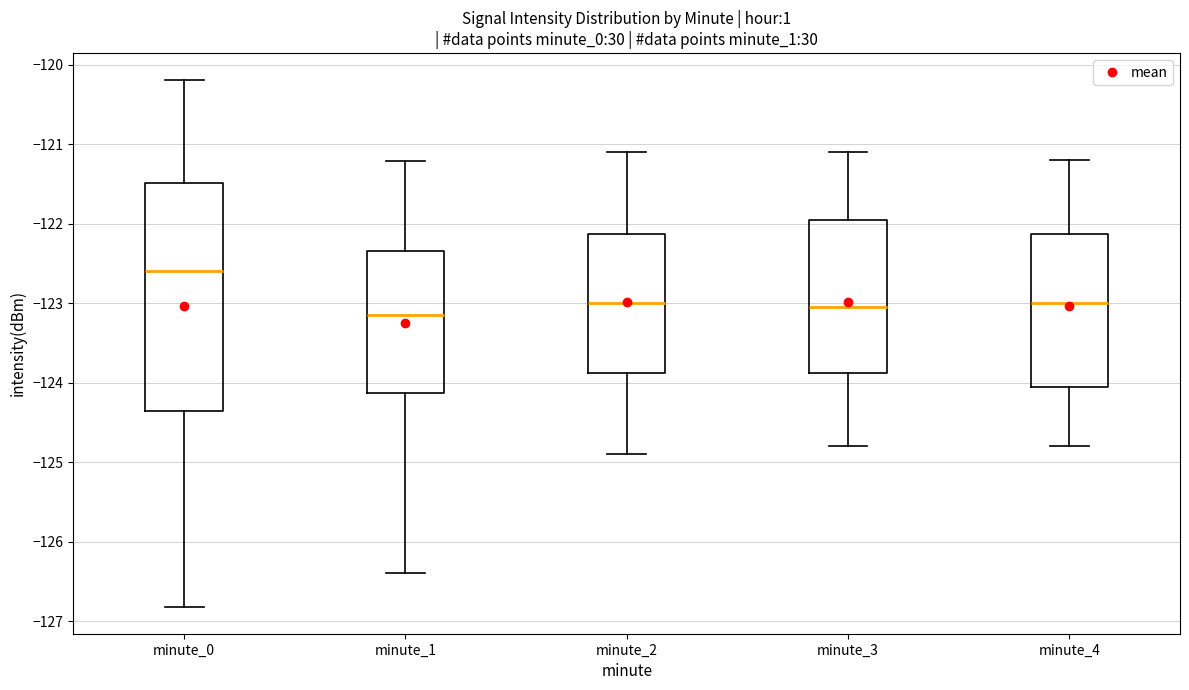

Which box is the tallest, from its lower edge to its upper edge?

minute_0